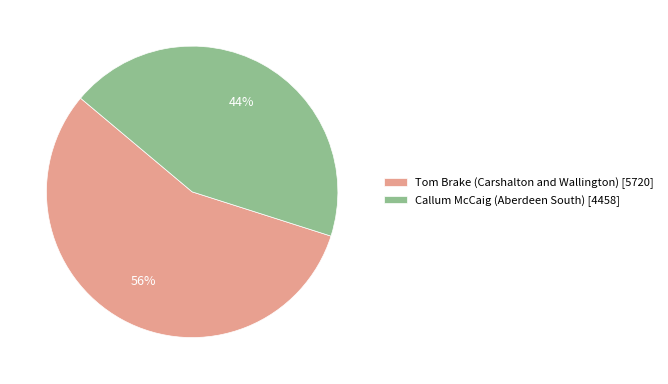

Rank the categories by value from lowest to highest.

Callum McCaig (Aberdeen South) [4458], Tom Brake (Carshalton and Wallington) [5720]